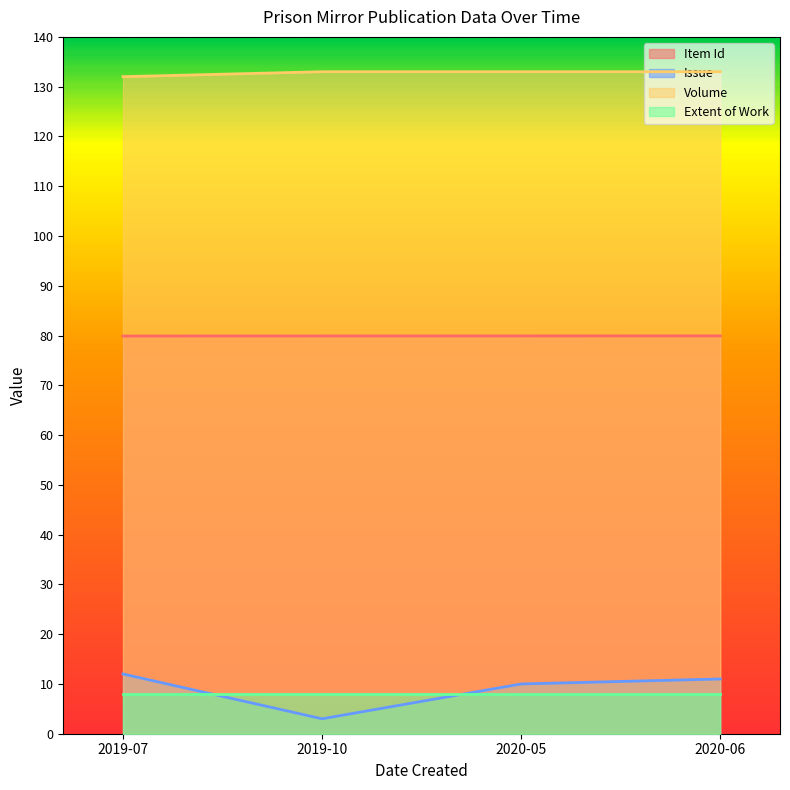

Is it true that Item Id equals 106.3 at 2020-06?

False